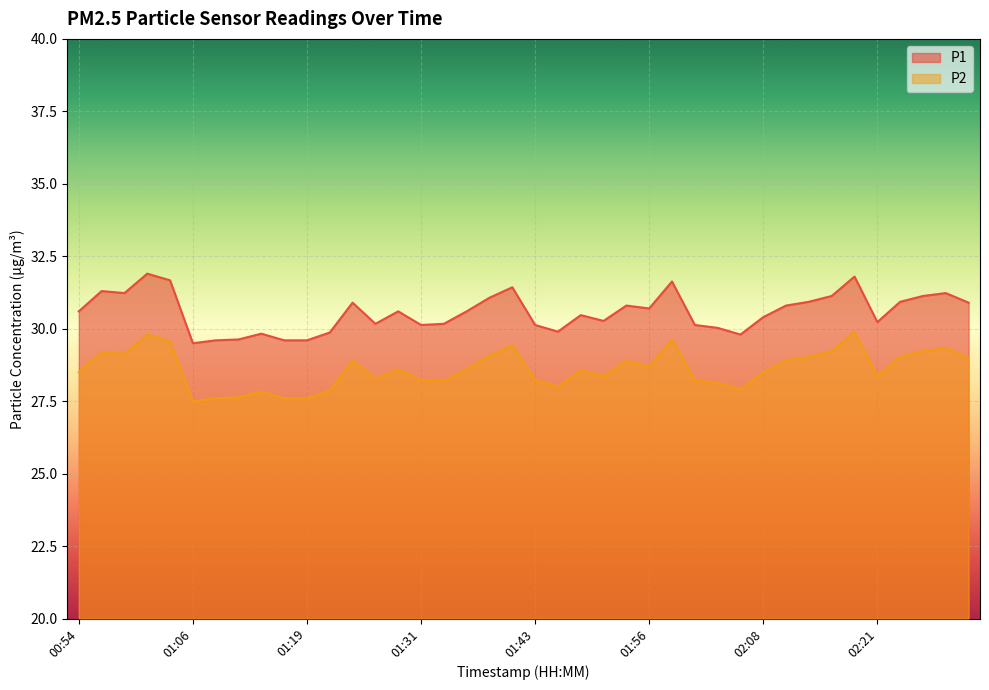

What position from the right is 01:34?

24